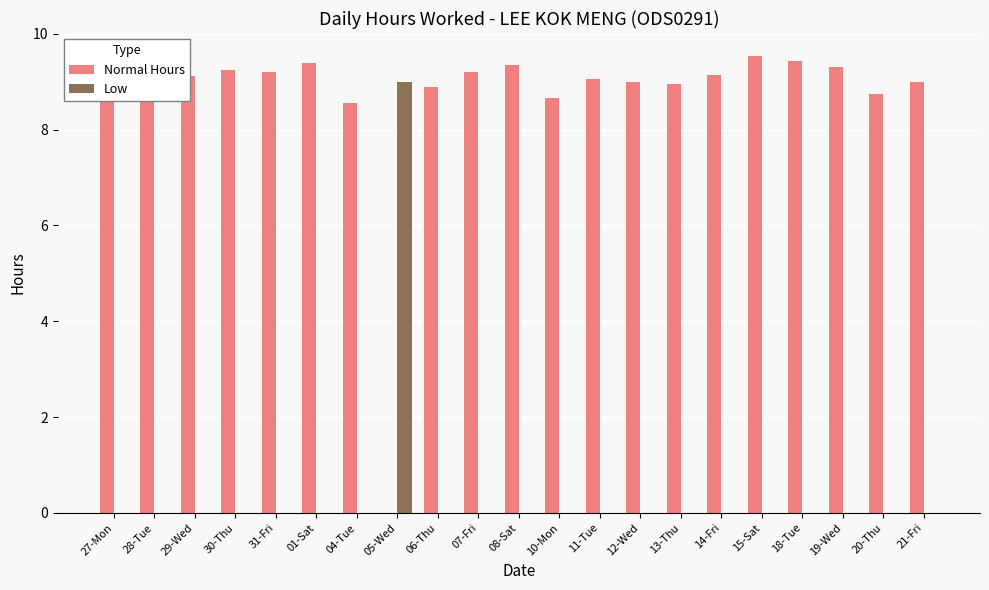

True or false: Low has a value of 6.3 at 18-Tue.

False